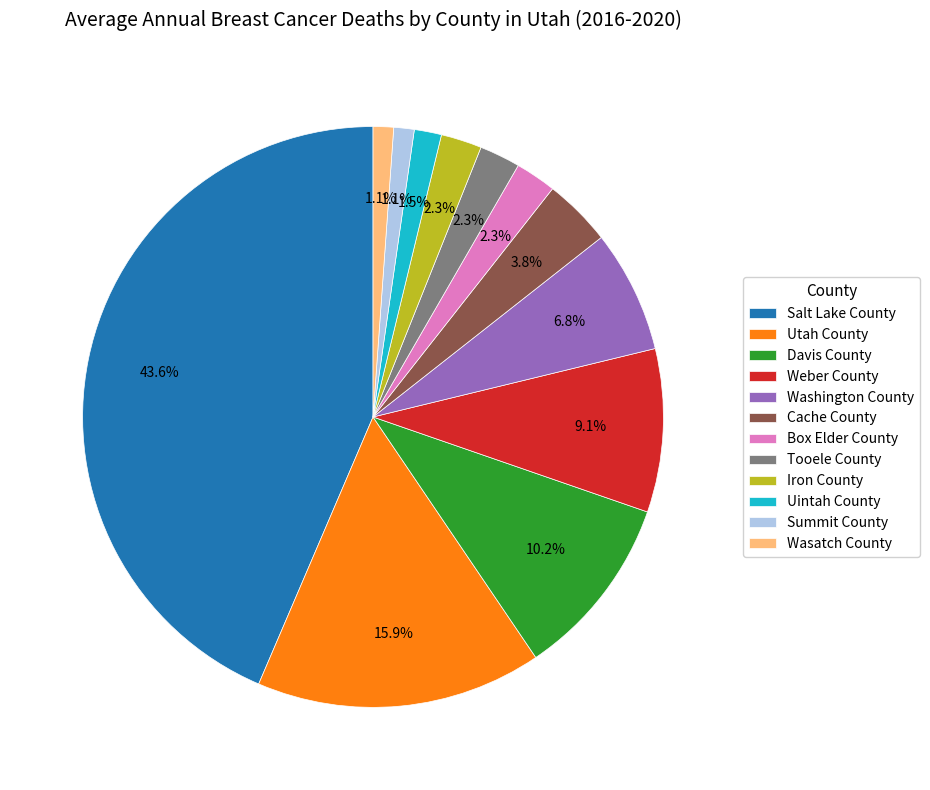

Which slice is the largest?

Salt Lake County